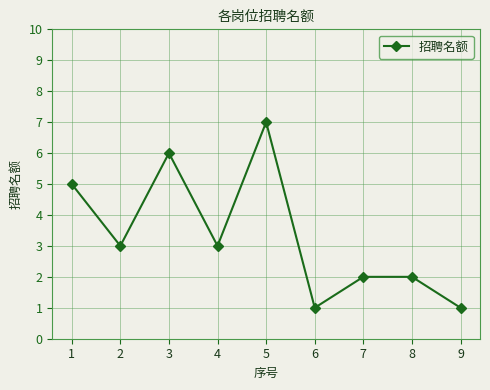

Where does the data first go above 3?

1